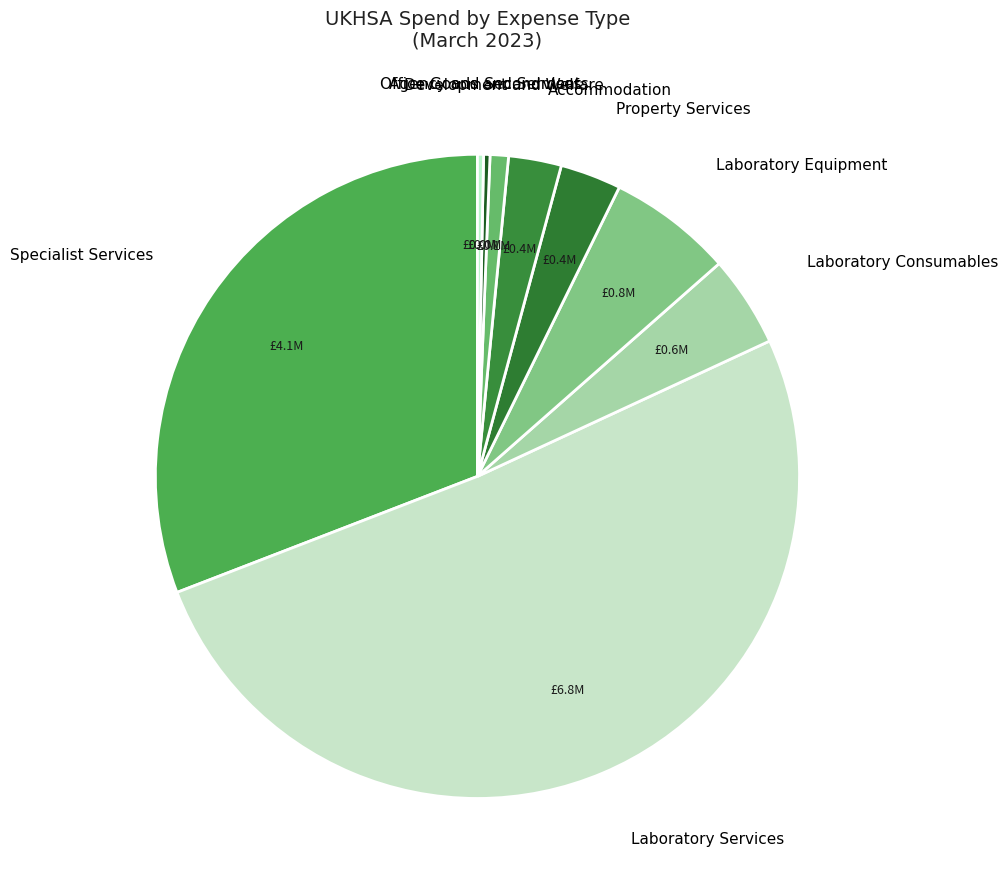

To the nearest percent, what is the average slice percentage?

11%